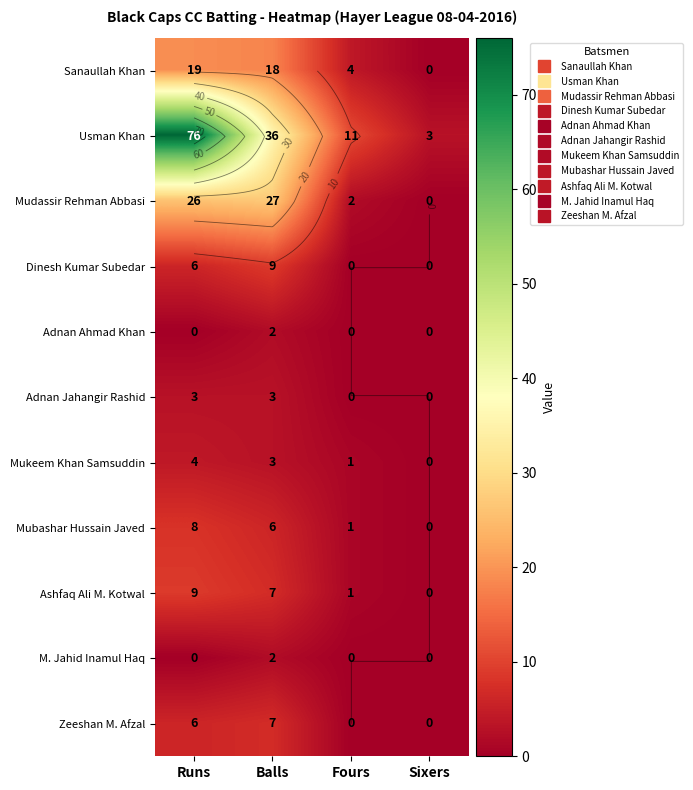

At Sixers, list the series in order from smallest to largest.

Sanaullah Khan, Mudassir Rehman Abbasi, Dinesh Kumar Subedar, Adnan Ahmad Khan, Adnan Jahangir Rashid, Mukeem Khan Samsuddin, Mubashar Hussain Javed, Ashfaq Ali M. Kotwal, M. Jahid Inamul Haq, Zeeshan M. Afzal, Usman Khan